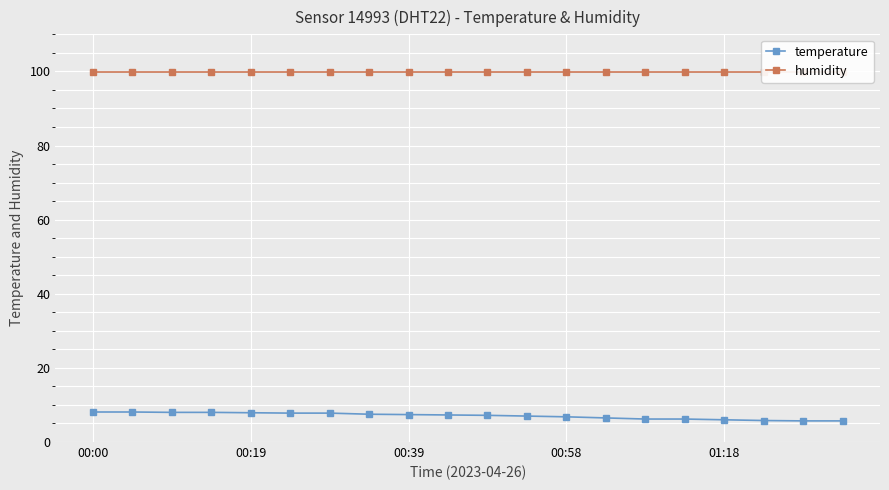

At which label does humidity reach its peak?

00:00